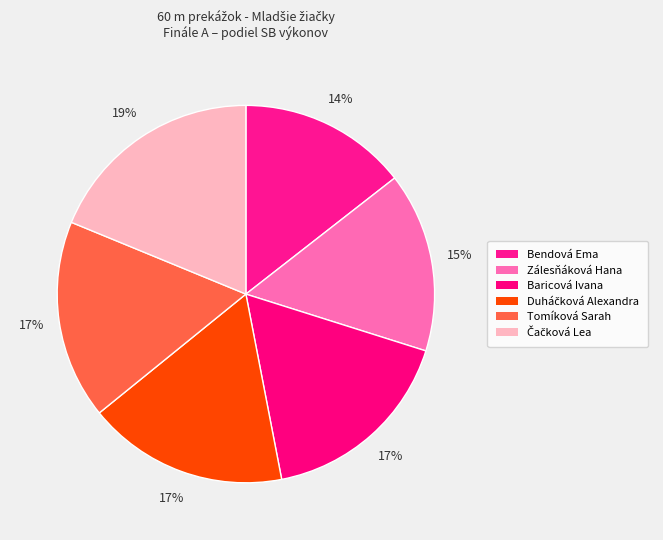

Does any single category account for the majority?

No